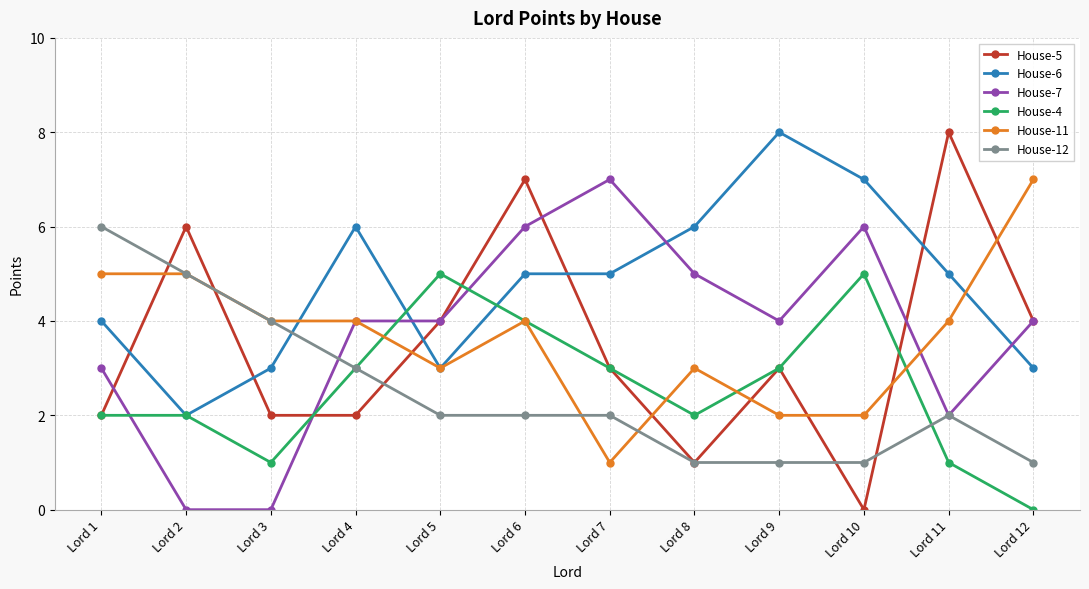

What is the lowest value of the House-11 series?

1